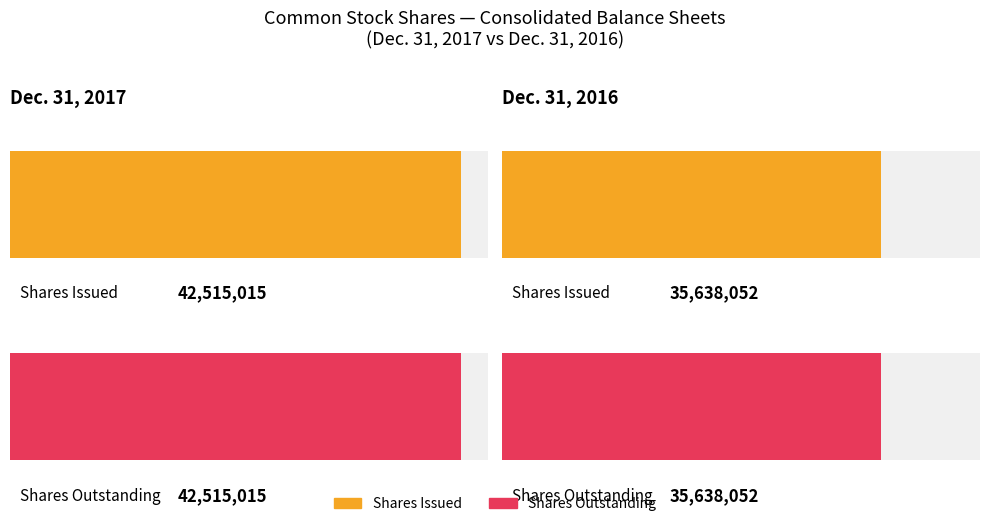

Are the bars horizontal?

Yes